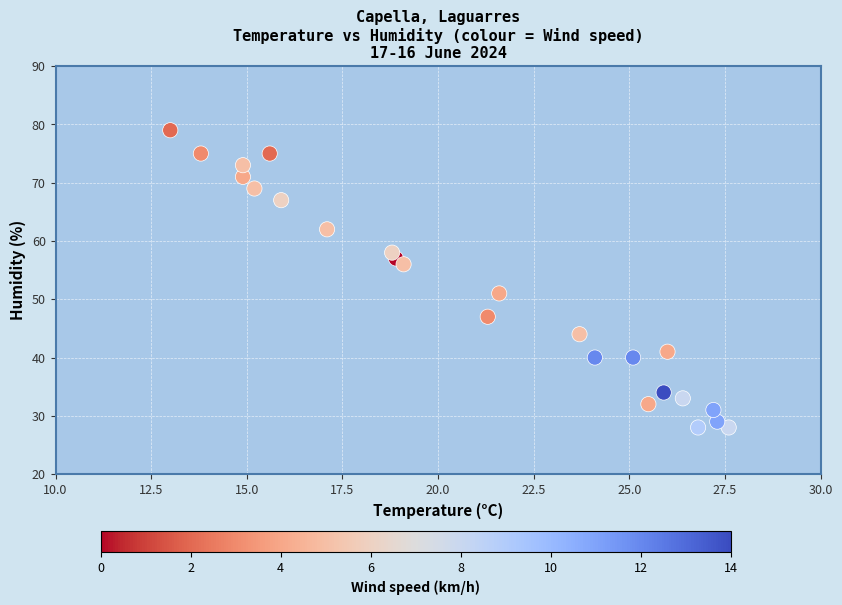

What Y value in the scatter plot is closest to 53?

51